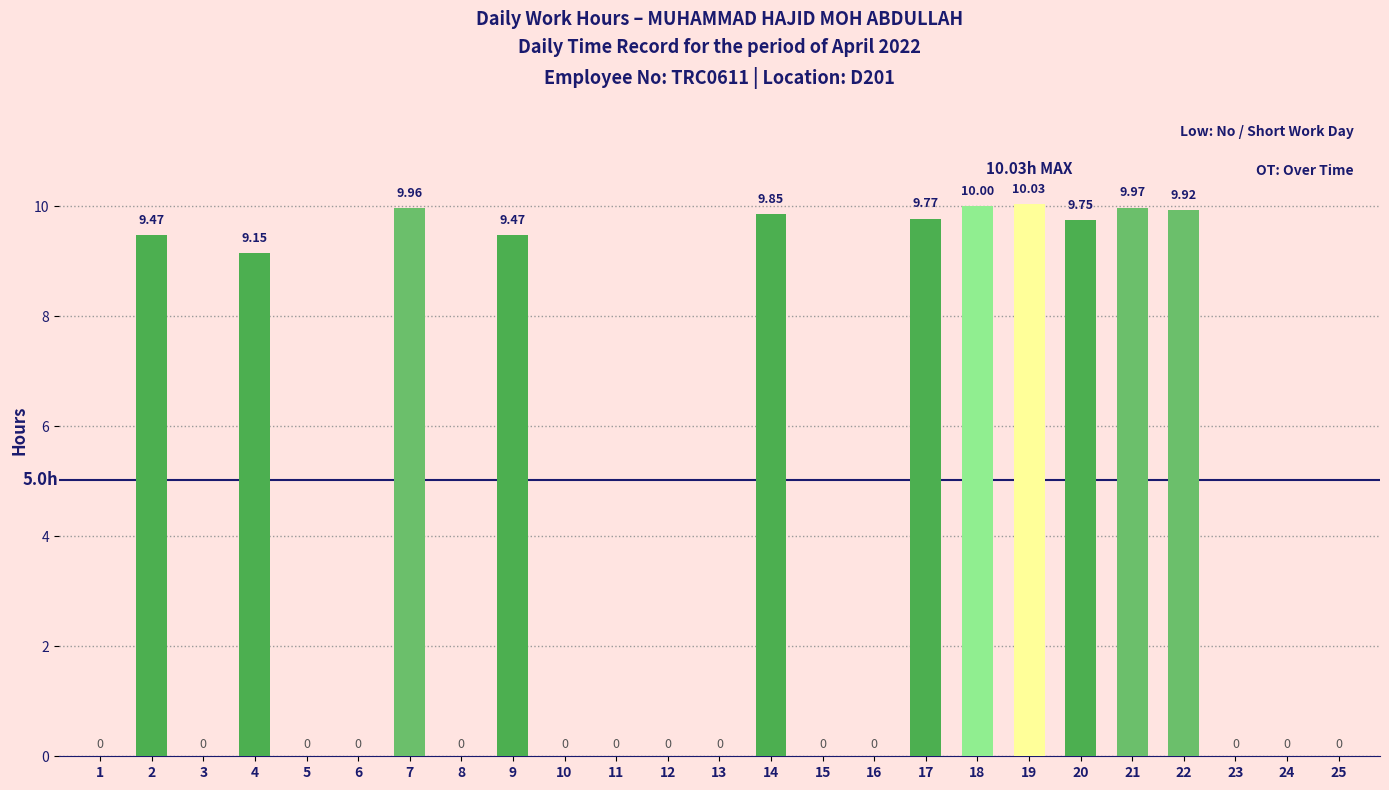

Which has a higher value, 12 or 4?

4